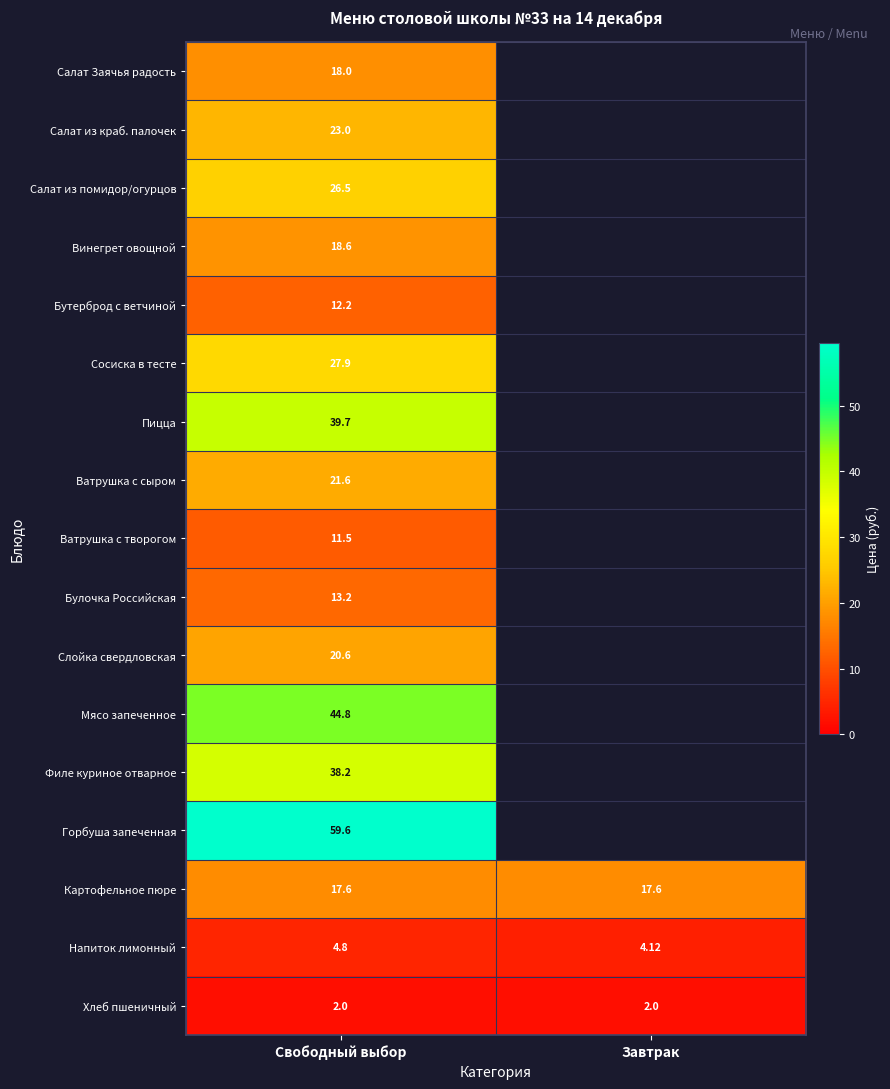

Is the value of Салат из краб. палочек at Свободный выбор greater than the value of Ватрушка с творогом at Свободный выбор?

Yes